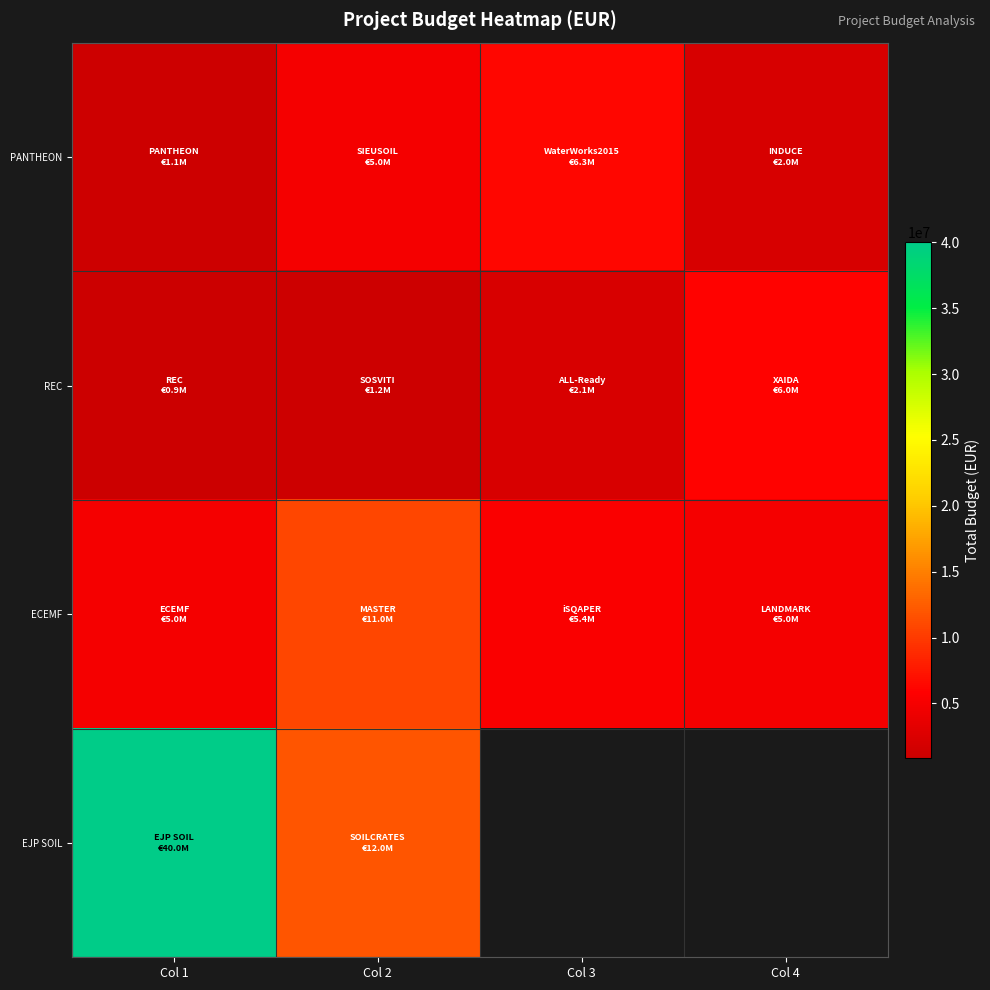

What is the spread (max minus min) of values at Col 4?

4002050.0